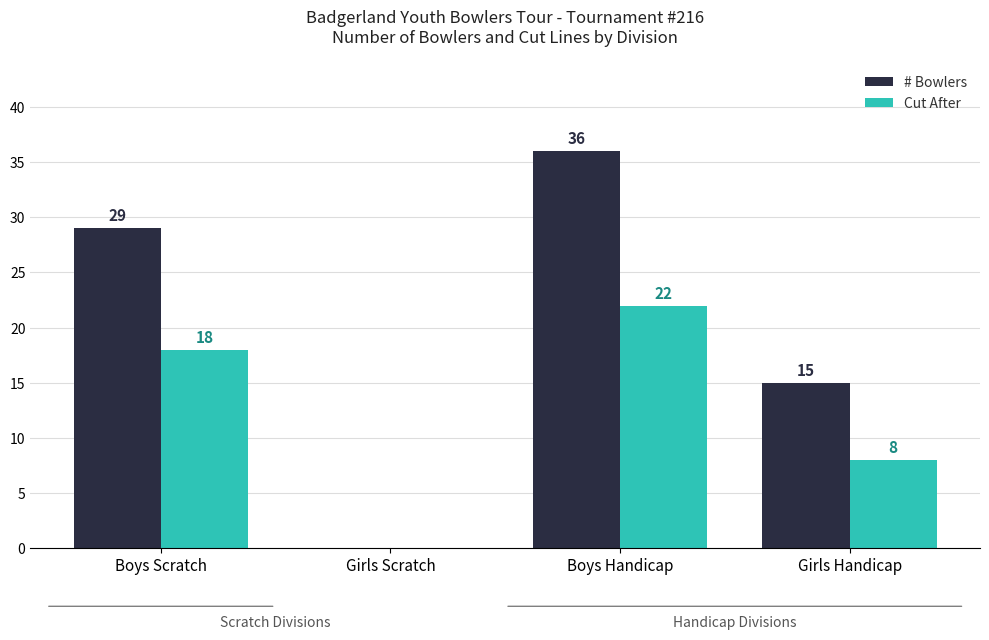

What is the total value across all series at Girls Handicap?

23